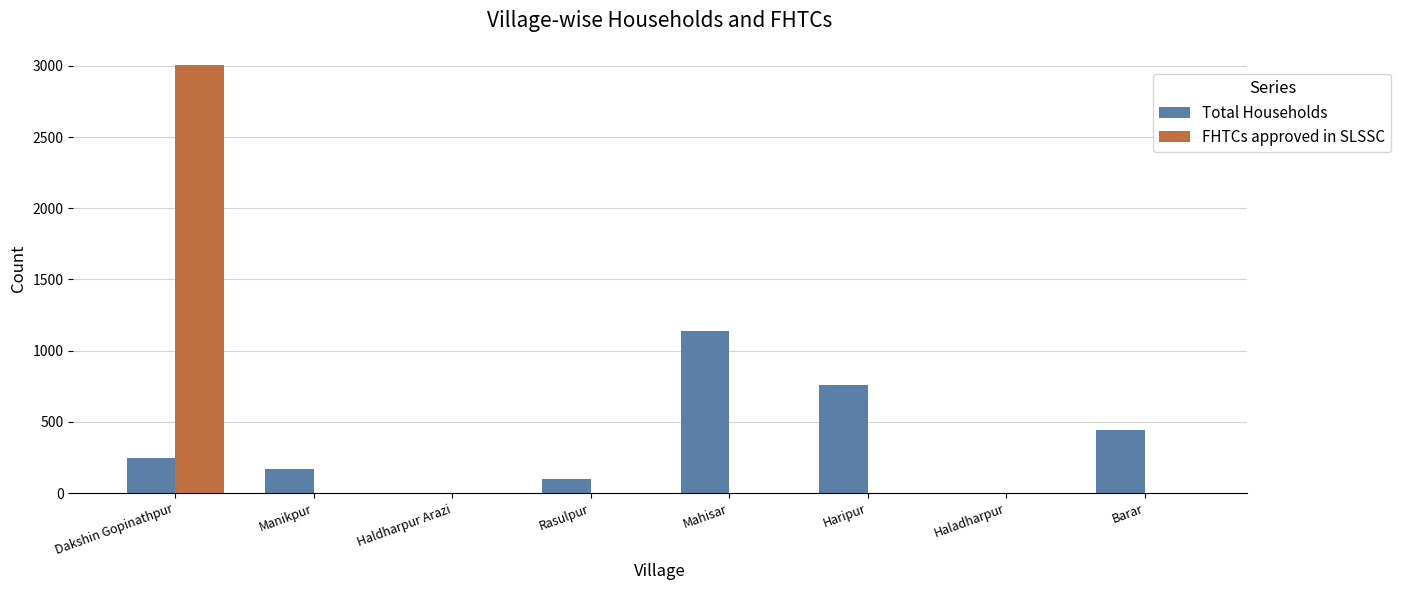

What is the total value across all series at Manikpur?

167